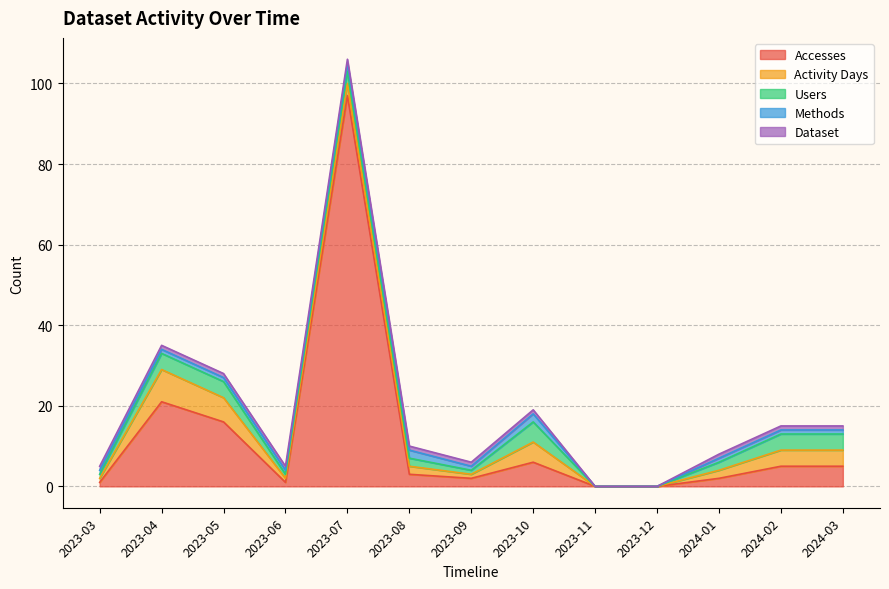

Is it true that Methods equals 2 at 2023-05?

False